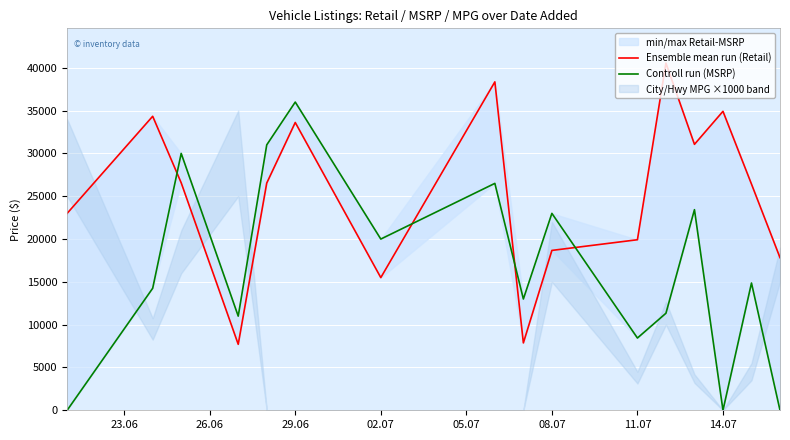

Which series has the largest total across all categories?

Ensemble mean run (Retail)